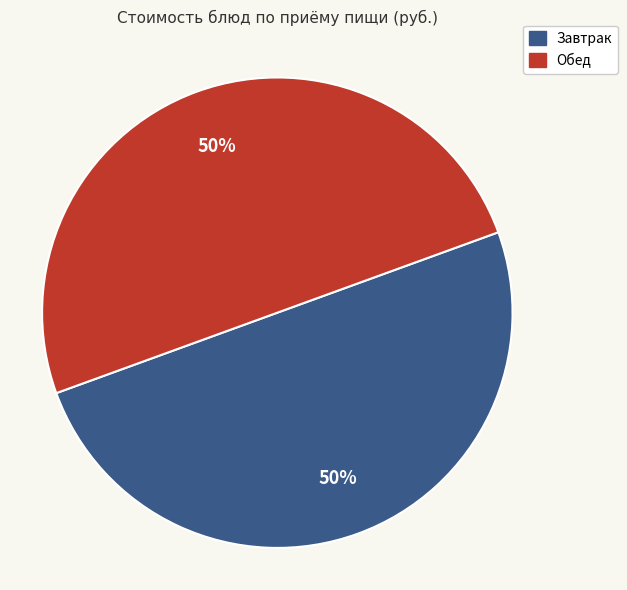

To the nearest percent, what is the average slice percentage?

50%